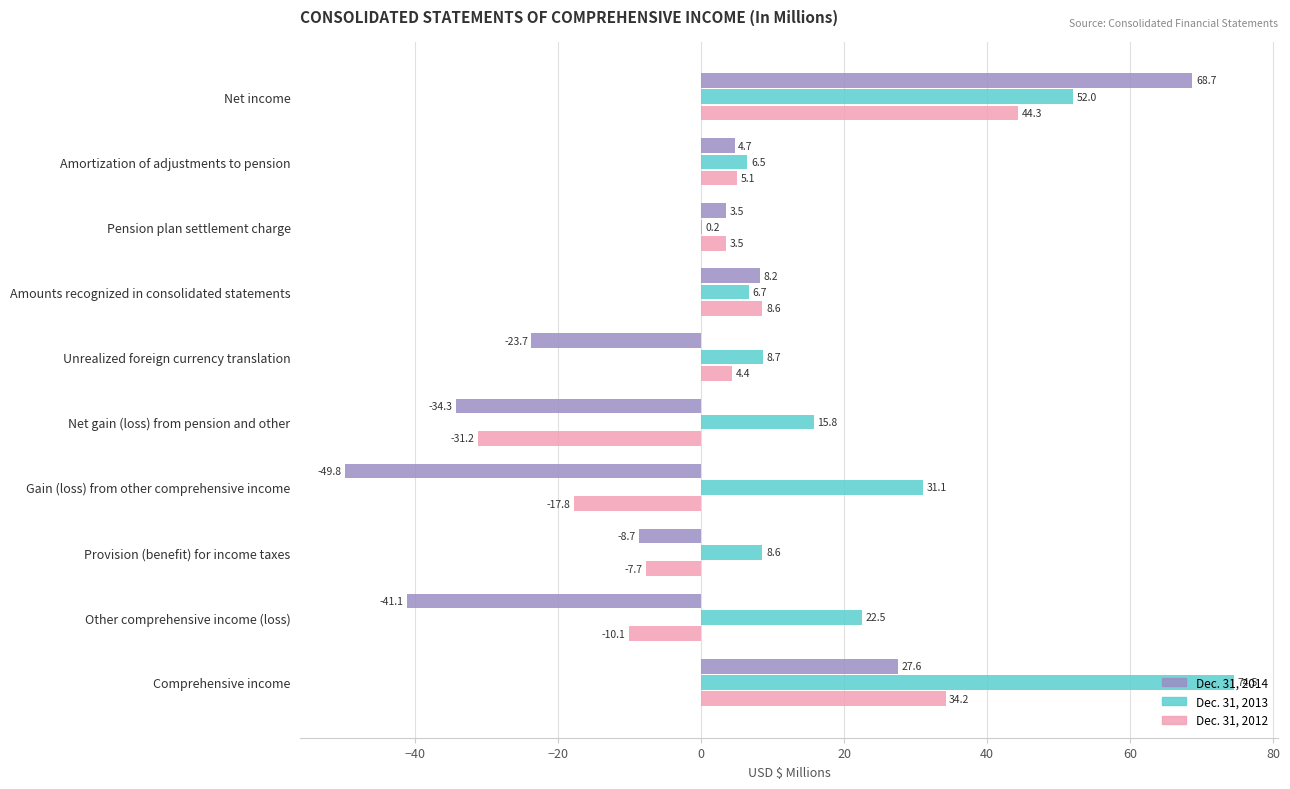

How many values in the Dec. 31, 2013 series exceed 15?

5